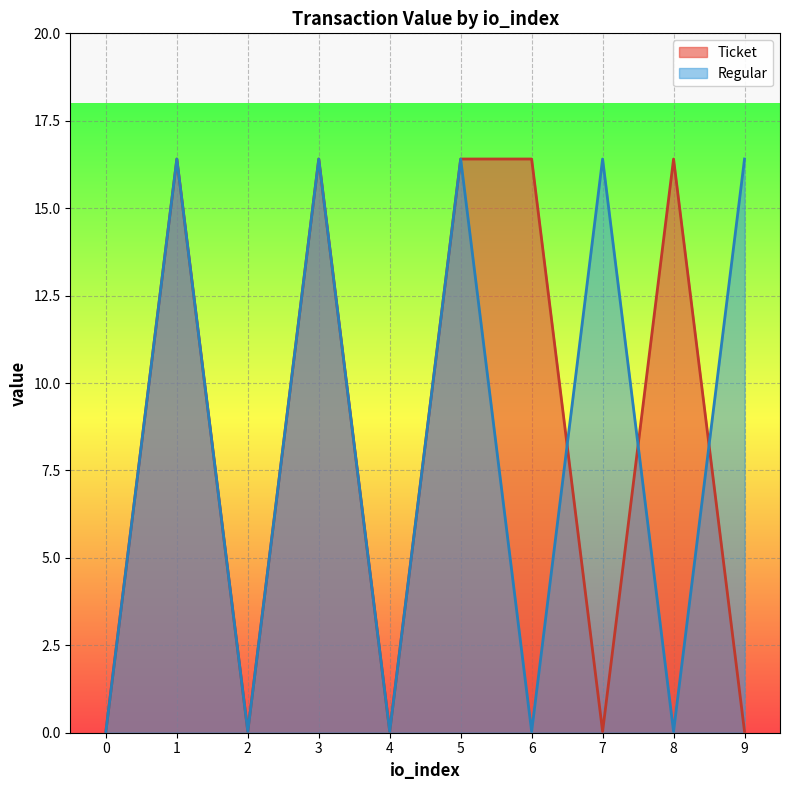

Reading left to right, what are all the values shown in this chart?

Ticket: 0=0.0	1=16.4	2=0.0	3=16.4	4=0.0	5=16.4	6=16.4	7=0.0	8=16.4	9=0.0
Regular: 0=0.0	1=16.4	2=0.0	3=16.4	4=0.0	5=16.4	6=0.0	7=16.4	8=0.0	9=16.4